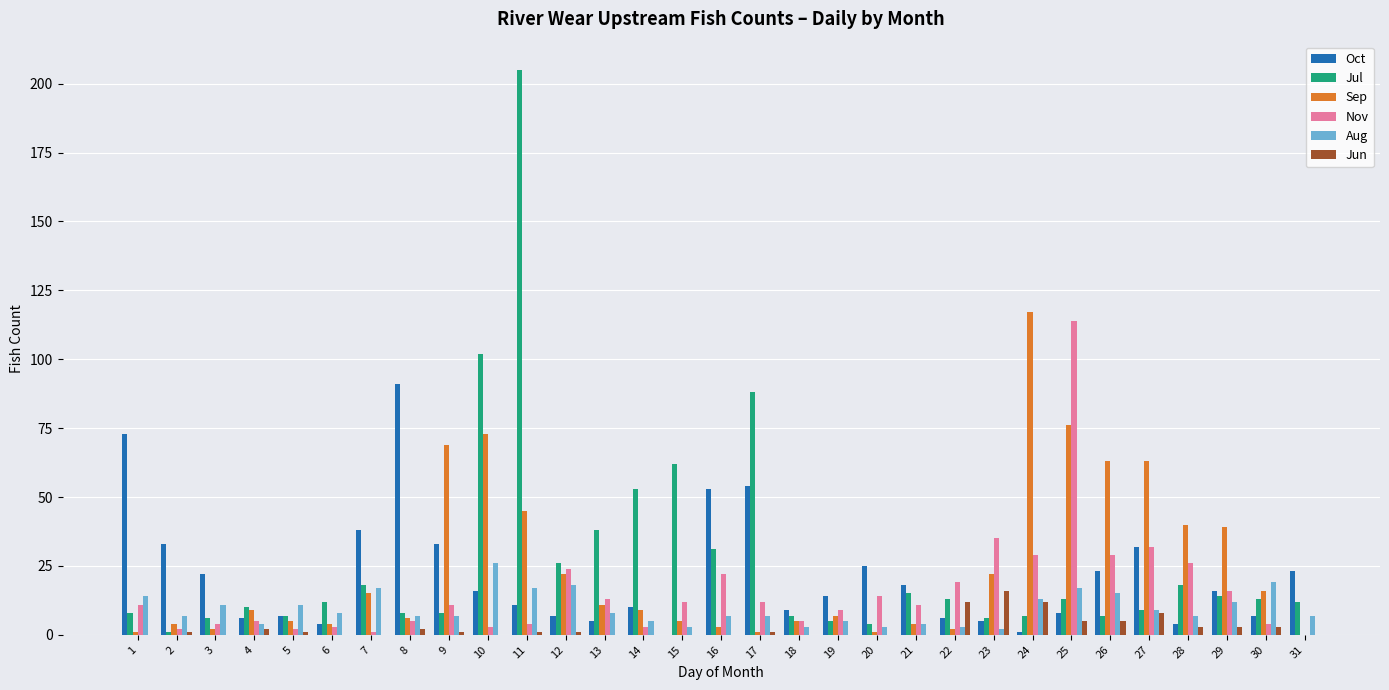

What are all the series names shown in the legend?

Oct, Jul, Sep, Nov, Aug, Jun